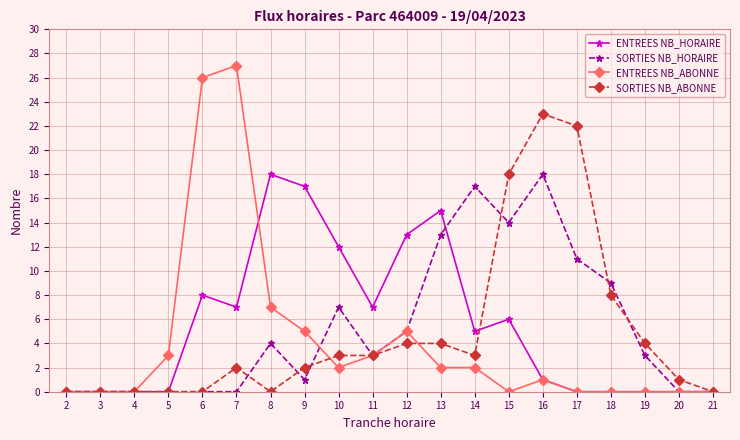

What are all the series names shown in the legend?

ENTREES NB_HORAIRE, SORTIES NB_HORAIRE, ENTREES NB_ABONNE, SORTIES NB_ABONNE